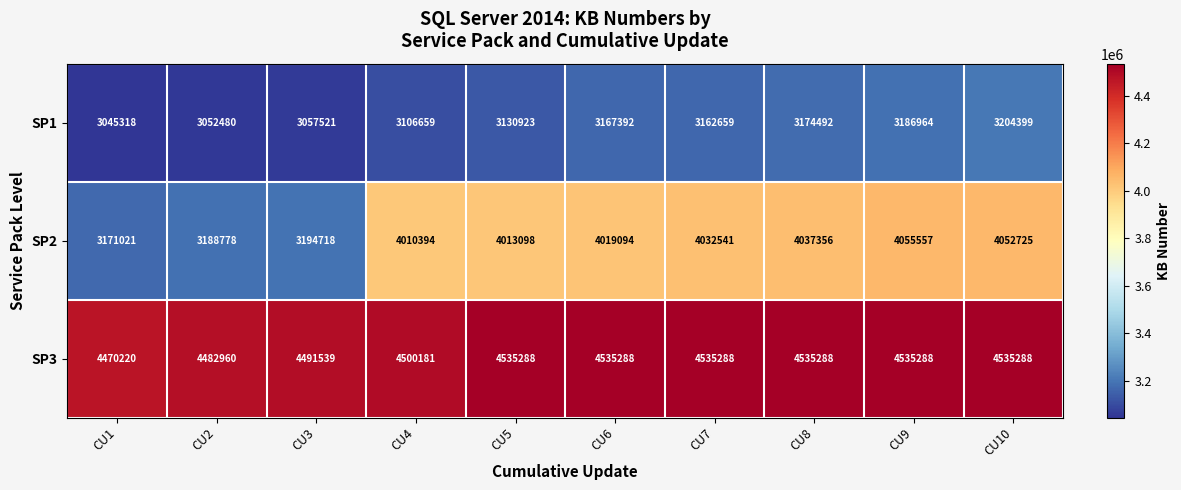

List the series in order of their overall mean, lowest first.

SP1, SP2, SP3